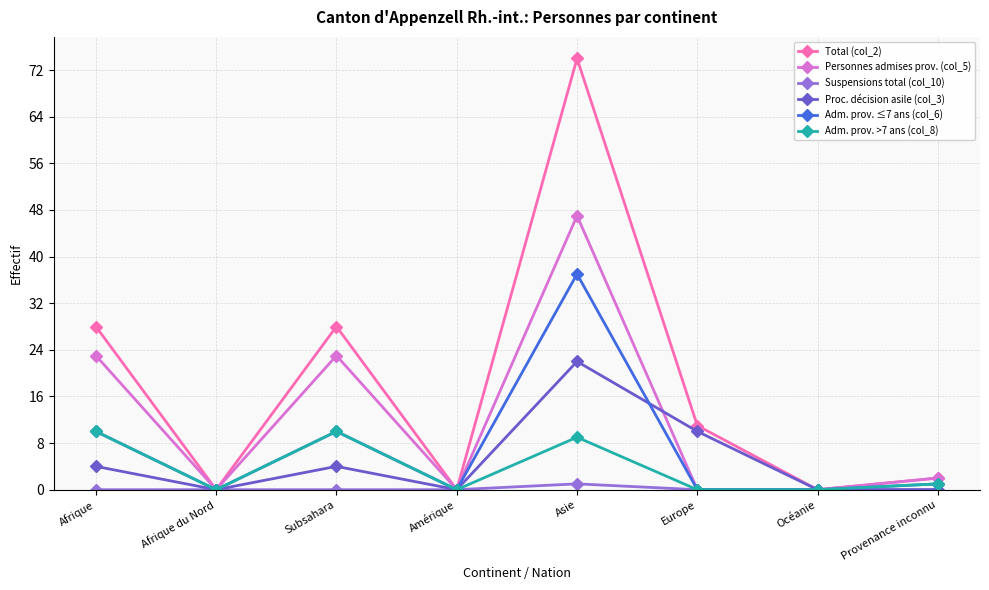

Reading left to right, extract all data points from this chart.

Total (col_2): Afrique=28	Afrique du Nord=0	Subsahara=28	Amérique=0	Asie=74	Europe=11	Océanie=0	Provenance inconnu=2
Personnes admises prov. (col_5): Afrique=23	Afrique du Nord=0	Subsahara=23	Amérique=0	Asie=47	Europe=0	Océanie=0	Provenance inconnu=2
Suspensions total (col_10): Afrique=0	Afrique du Nord=0	Subsahara=0	Amérique=0	Asie=1	Europe=0	Océanie=0	Provenance inconnu=0
Proc. décision asile (col_3): Afrique=4	Afrique du Nord=0	Subsahara=4	Amérique=0	Asie=22	Europe=10	Océanie=0	Provenance inconnu=0
Adm. prov. ≤7 ans (col_6): Afrique=10	Afrique du Nord=0	Subsahara=10	Amérique=0	Asie=37	Europe=0	Océanie=0	Provenance inconnu=1
Adm. prov. >7 ans (col_8): Afrique=10	Afrique du Nord=0	Subsahara=10	Amérique=0	Asie=9	Europe=0	Océanie=0	Provenance inconnu=1